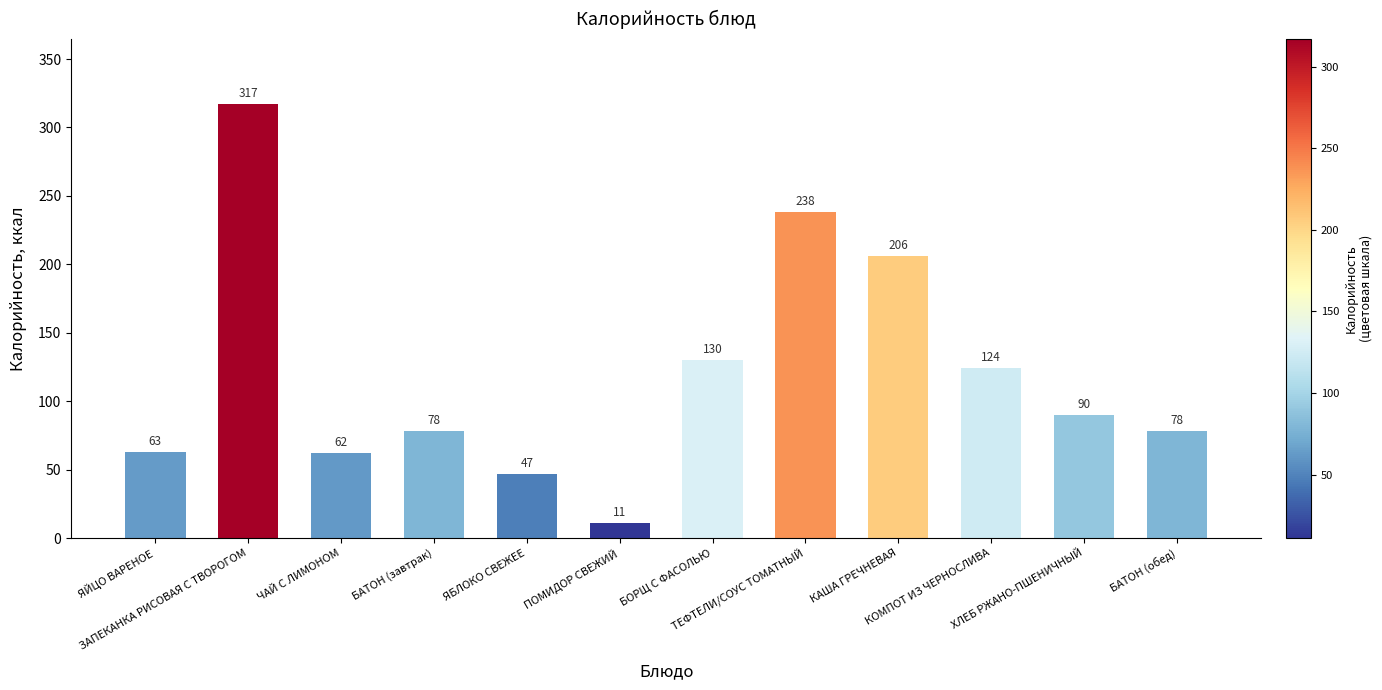

Which label corresponds to the largest value in the chart?

ЗАПЕКАНКА РИСОВАЯ С ТВОРОГОМ